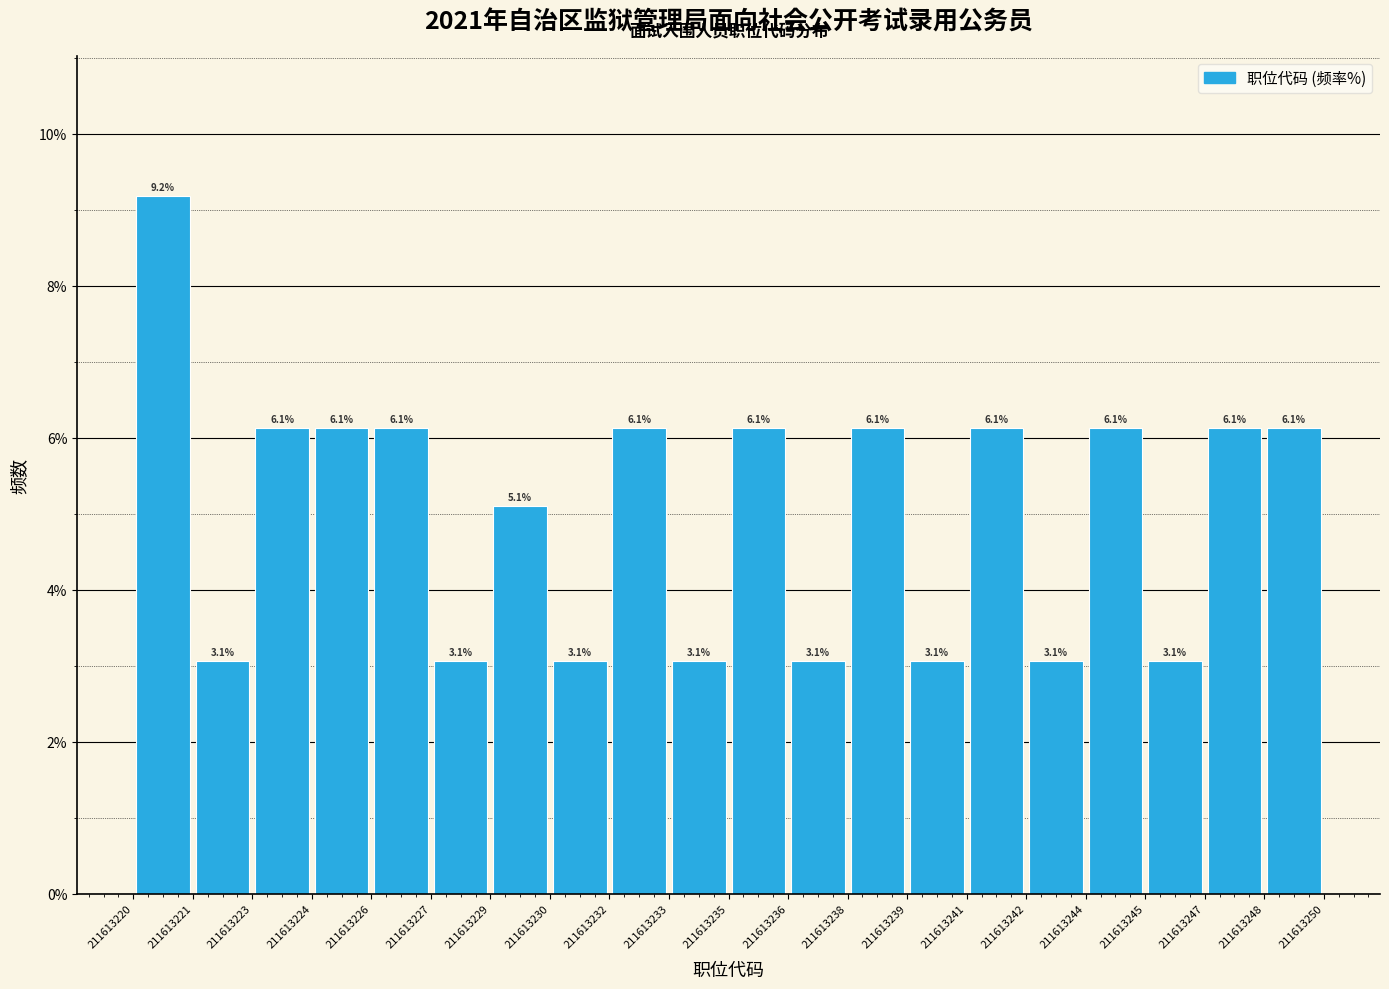

Over which range of the x-axis is the bar tallest?

211613220 to 211613221